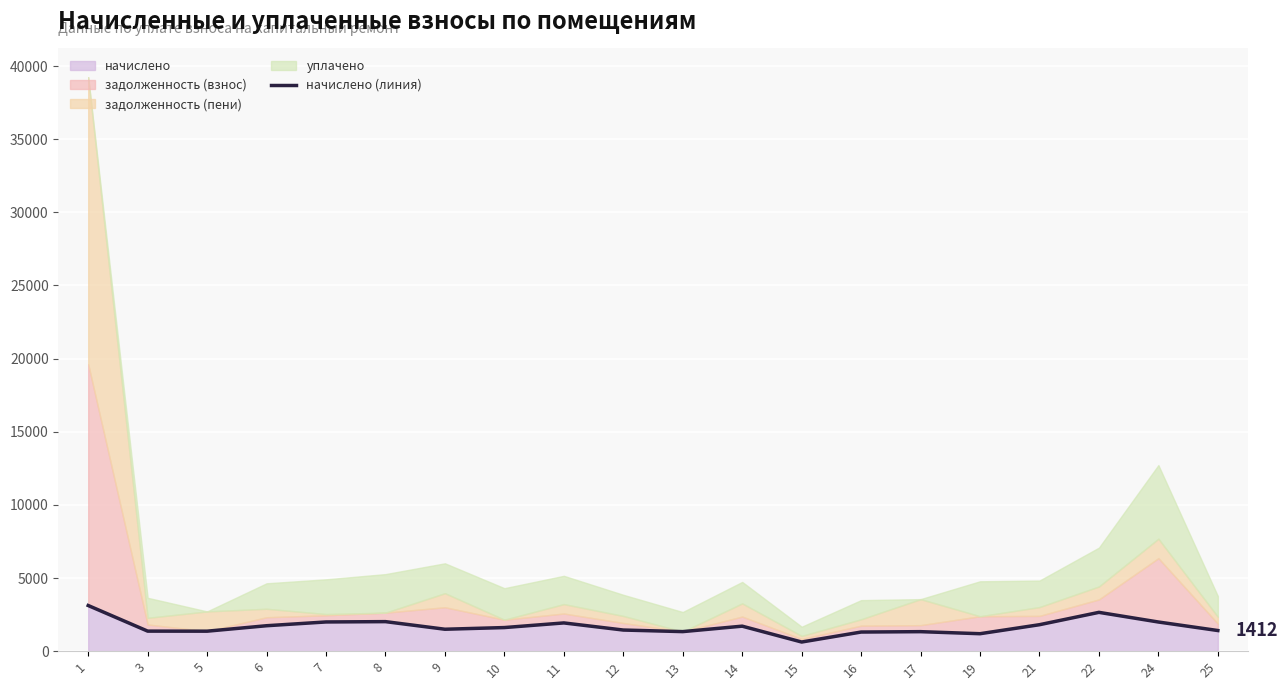

Reading left to right, transcribe all the data shown in this chart.

1=3122.9	3=1371.6	5=1367.9	6=1740.3	7=1998.4	8=2020.5	9=1500.6	10=1614.9	11=1932.0	12=1445.3	13=1338.4	14=1710.8	15=626.8	16=1308.9	17=1334.7	19=1194.6	21=1810.3	22=2654.6	24=1994.7	25=1412.1